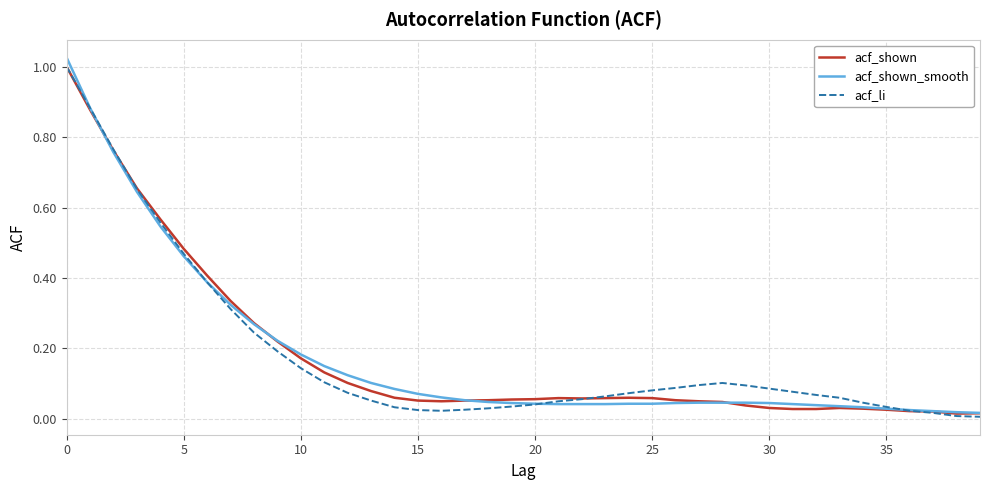

Which series has the widest spread of values?

acf_shown_smooth